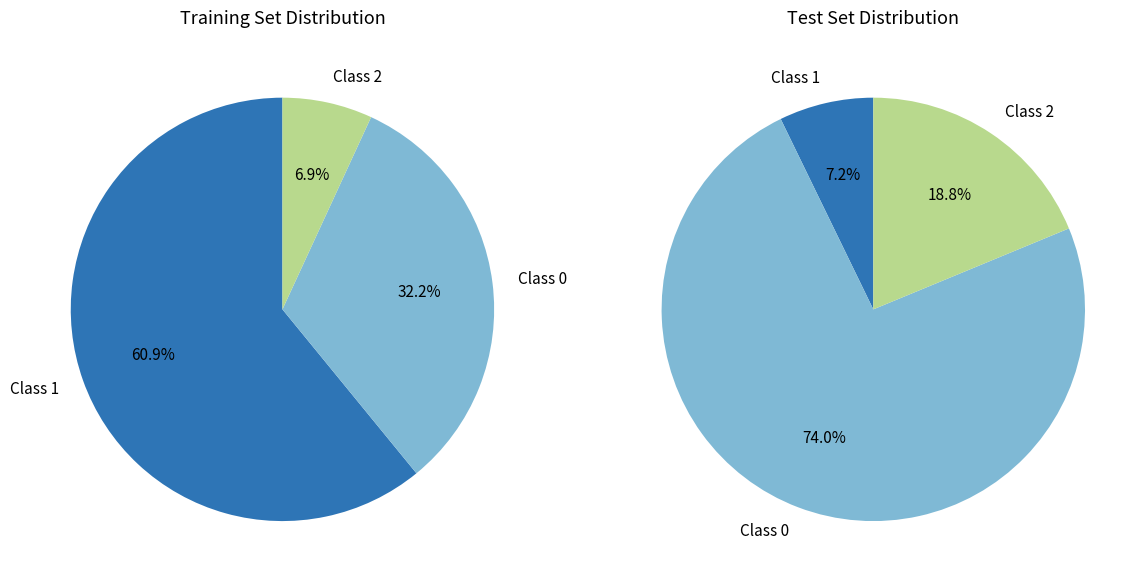

Which slice is the largest?

1